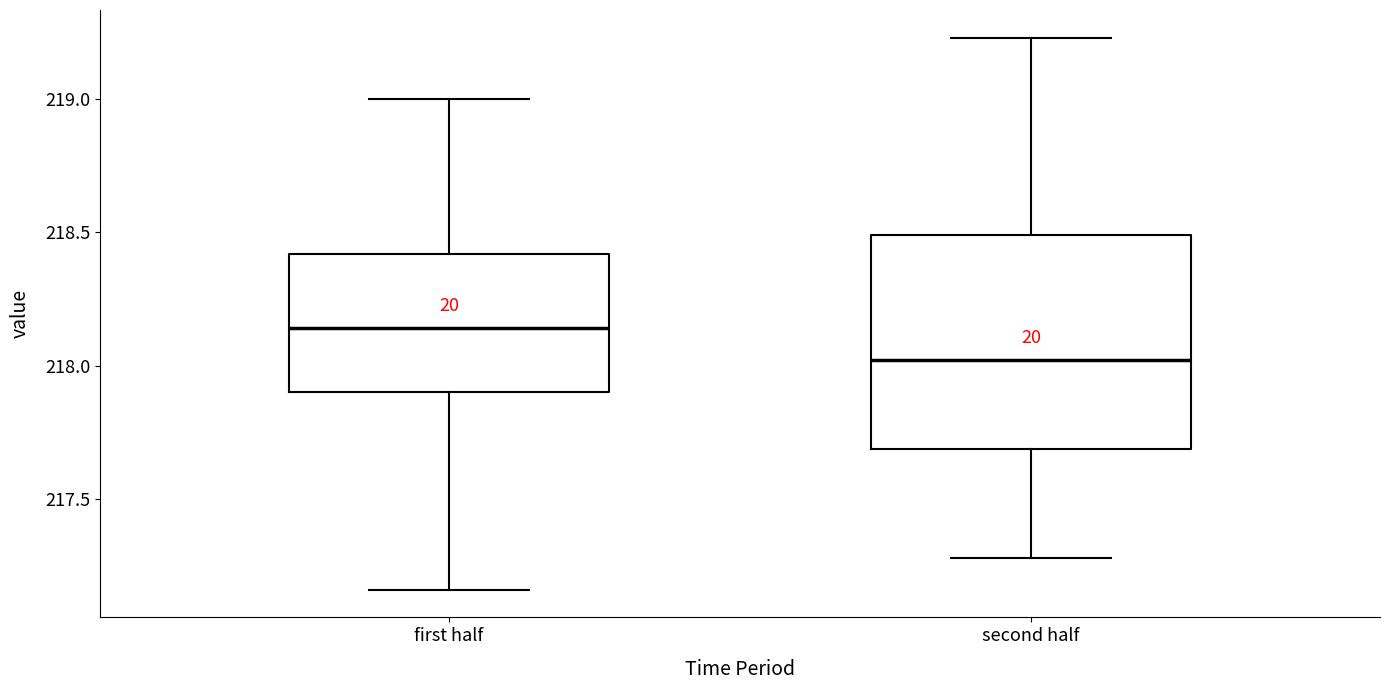

Reading left to right, transcribe this box plot: for each box, give where its median line is, the range the box spans, and where its two whiskers end, as read against the y-axis. The values are not printed on the chart, so give them approximately, as read against the axis.

first half: median 218.15, box 217.90 to 218.40, whiskers 217.15 to 219.00
second half: median 218.00, box 217.70 to 218.50, whiskers 217.30 to 219.25